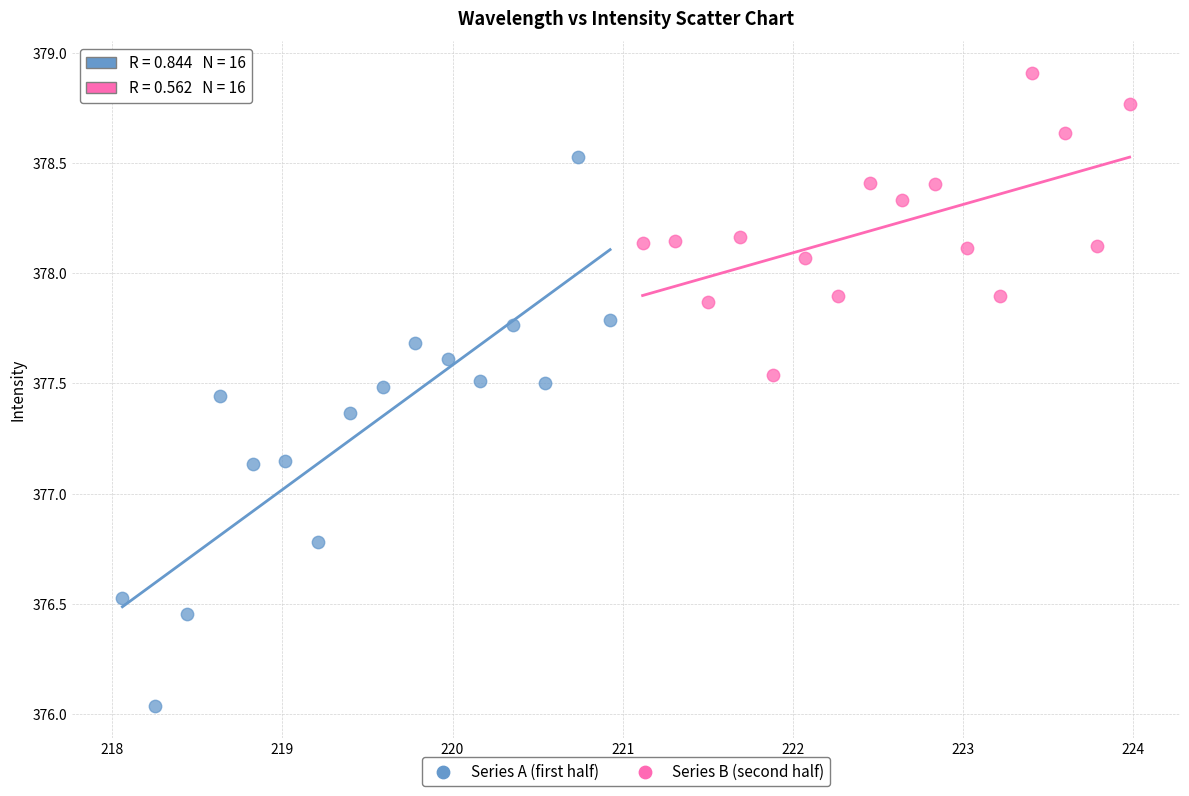

Which series contains the highest Y value?

Series B (second half)